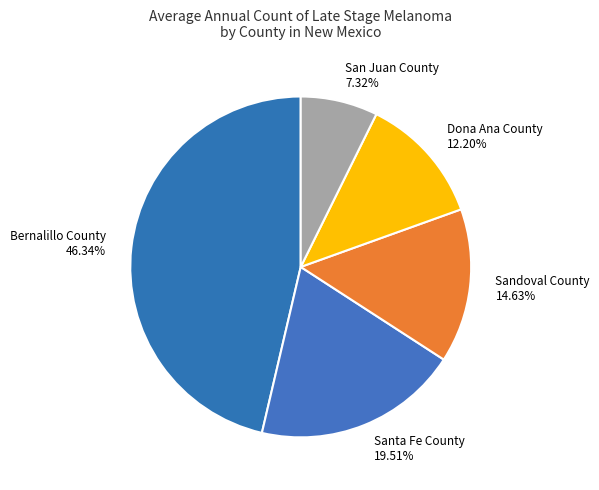

How many slices are in this pie chart?

5